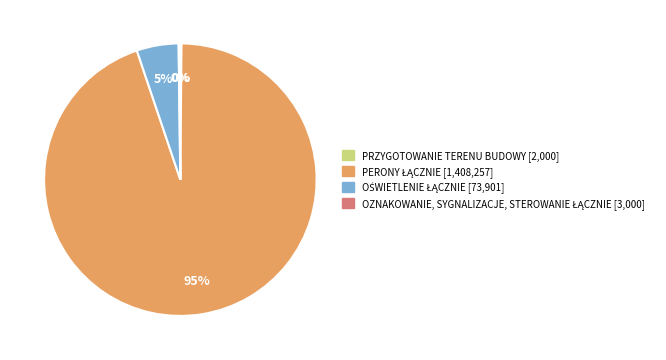

To the nearest percent, what is the difference between the largest and smallest slice percentages?

95%